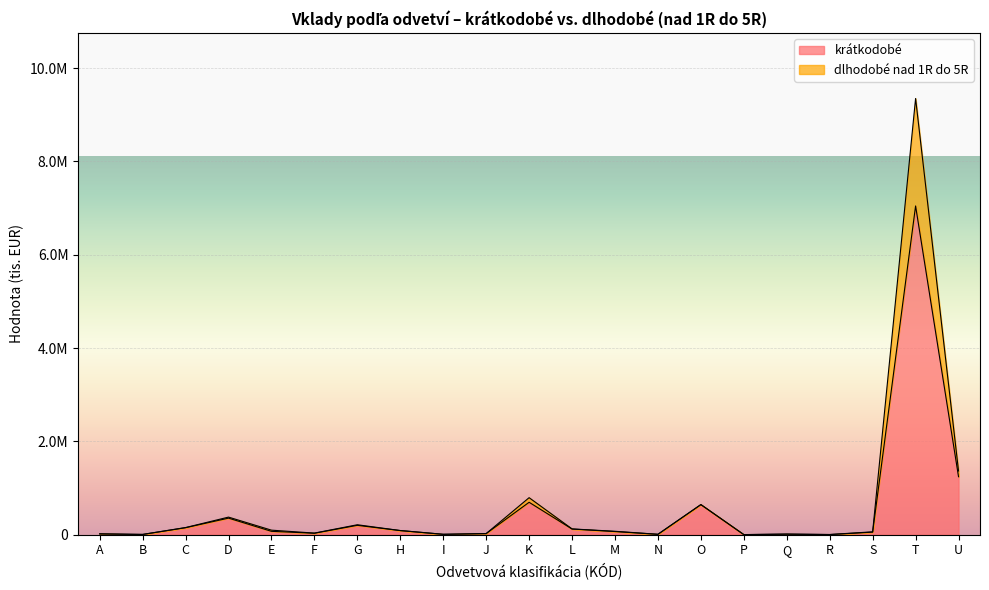

Which category has the lowest value across all series?

P